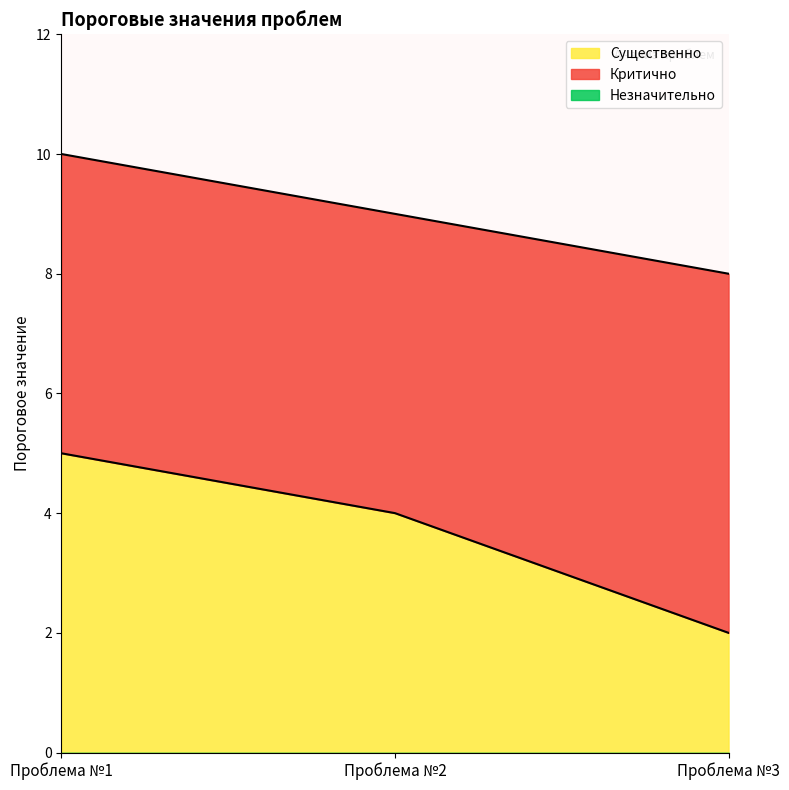

What is the difference between the second highest and minimum values in the Существенно series?

2